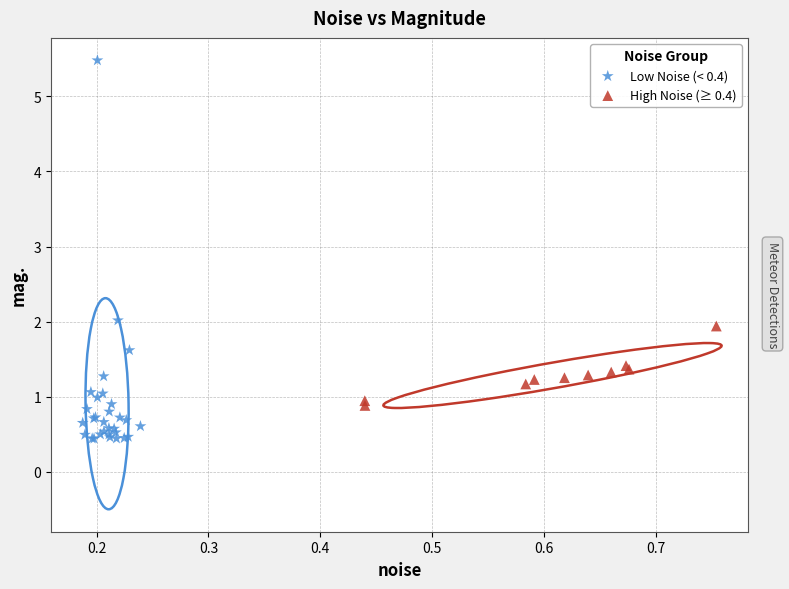

What are all the series names shown in the legend?

Low Noise (< 0.4), High Noise (≥ 0.4)